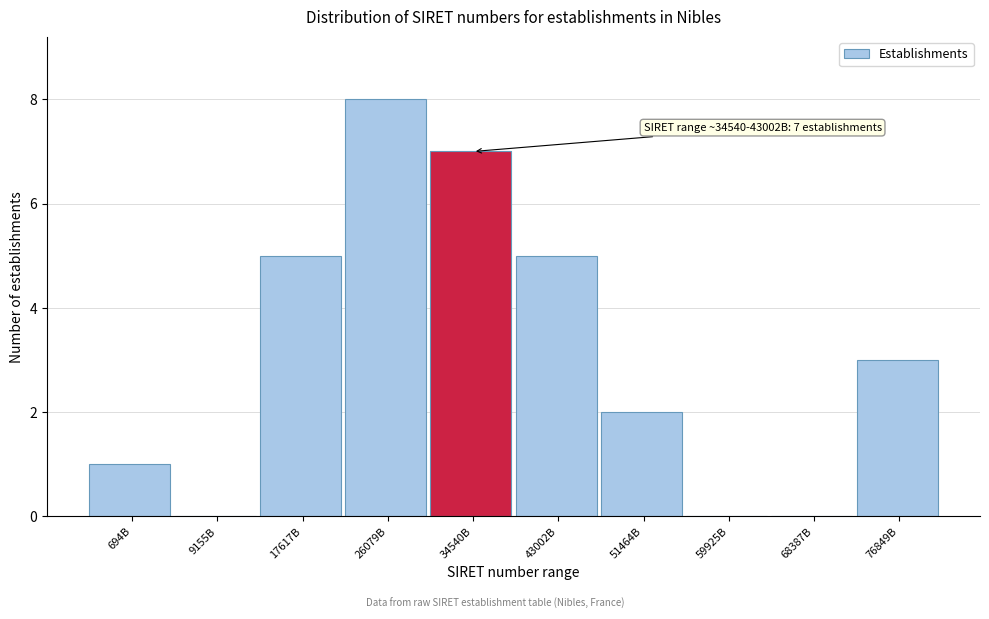

Reading left to right, what are all the values shown in this chart?

694B=1	9155B=0	17617B=5	26079B=8	34540B=7	43002B=5	51464B=2	59925B=0	68387B=0	76849B=3